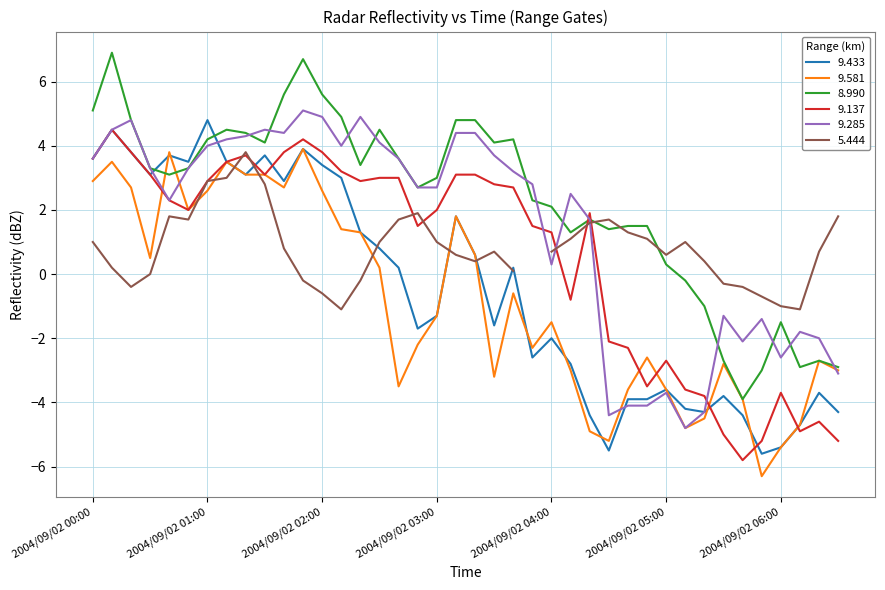

What is the difference between the 8.990 values at 2004/09/02 06:00 and 2004/09/02 03:30?

5.6